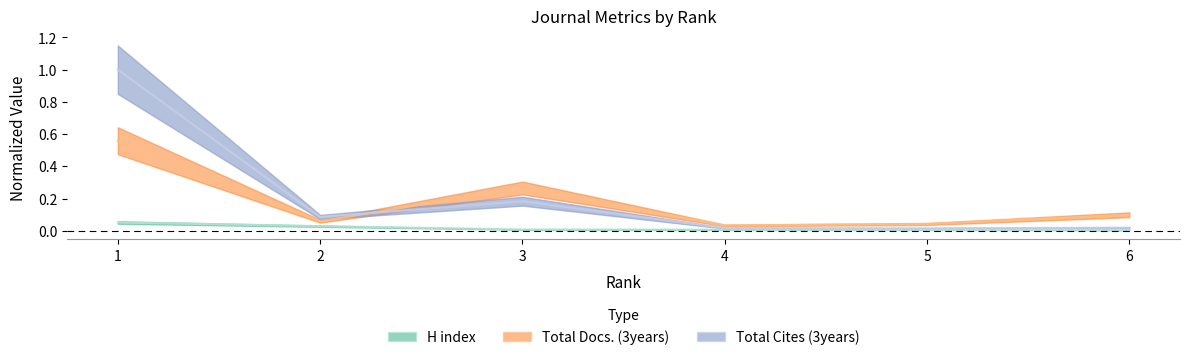

Which category has the highest value across all series?

1